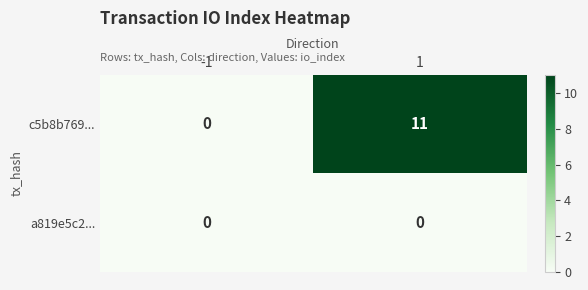

What is the sum of the c5b8b769... values at 1 and -1?

11